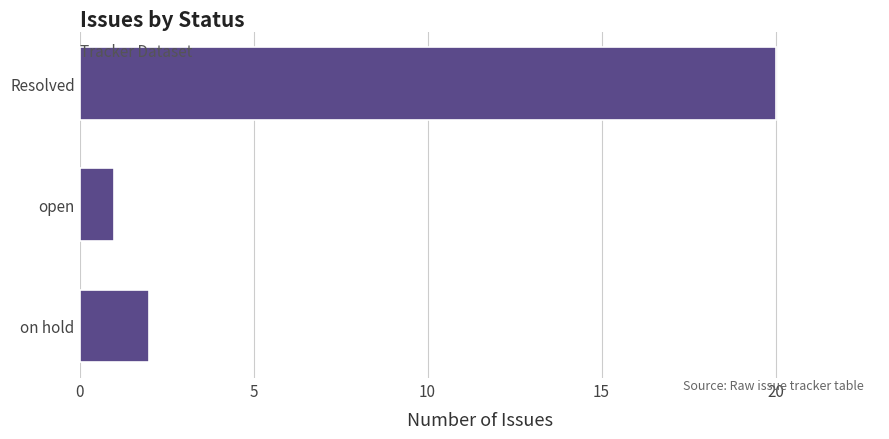

How many bars are there in total?

3